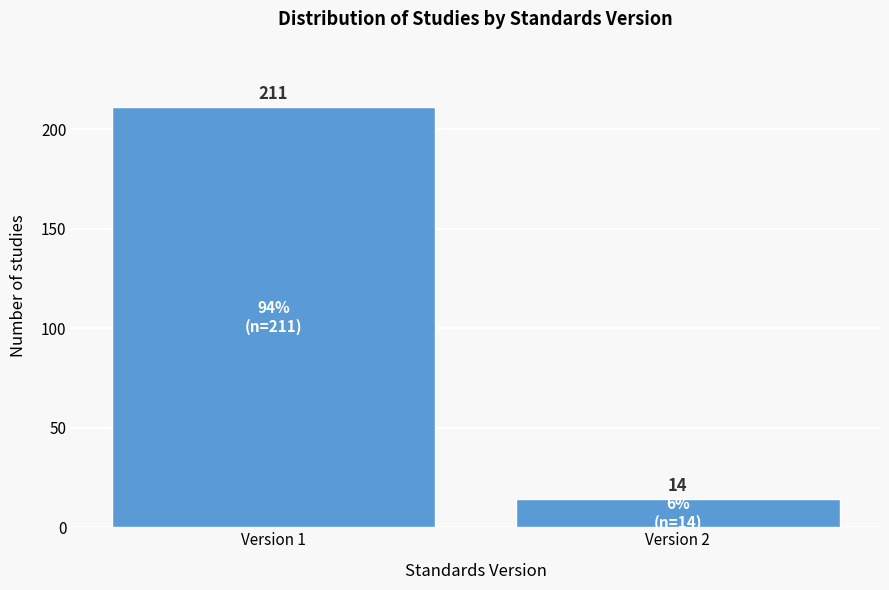

Reading left to right, what are all the values shown in this chart?

211	14